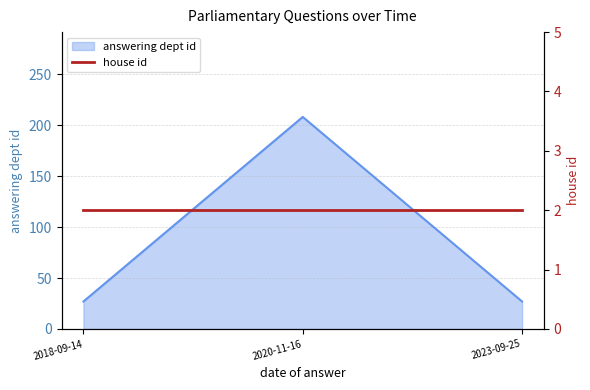

The answering dept id series shows 363 at 2020-11-16. True or false?

False